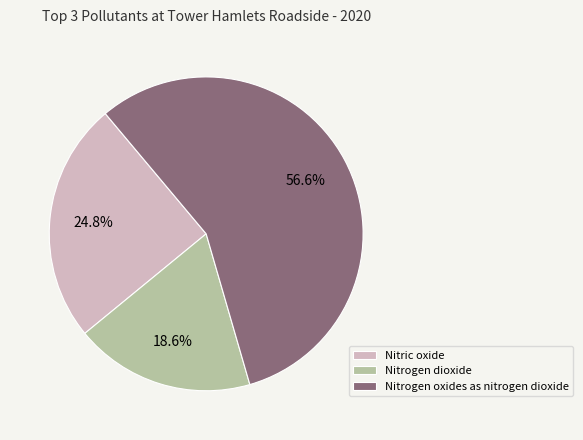

How much of the chart is everything except Nitric oxide?

75.2%